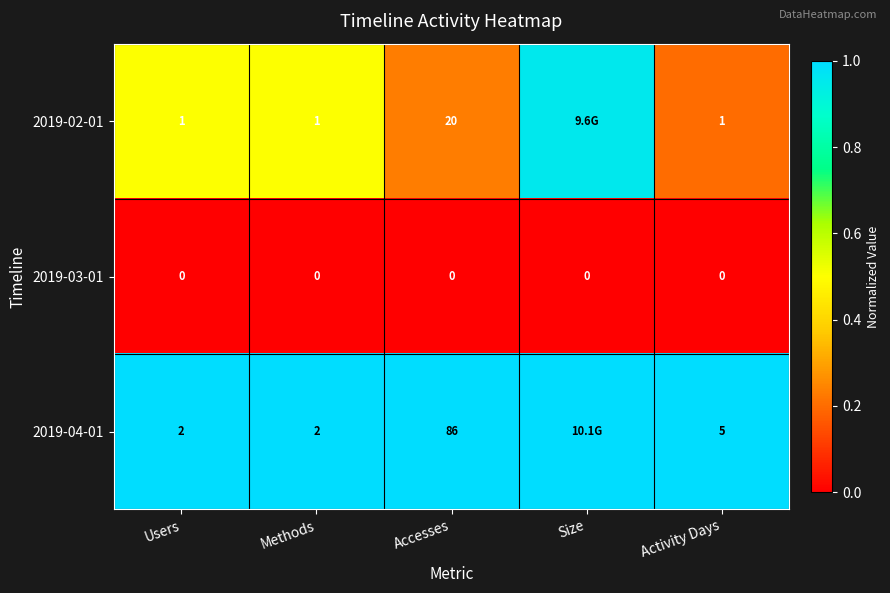

Is the value of 2019-02-01 at Methods greater than the value of 2019-03-01 at Activity Days?

Yes